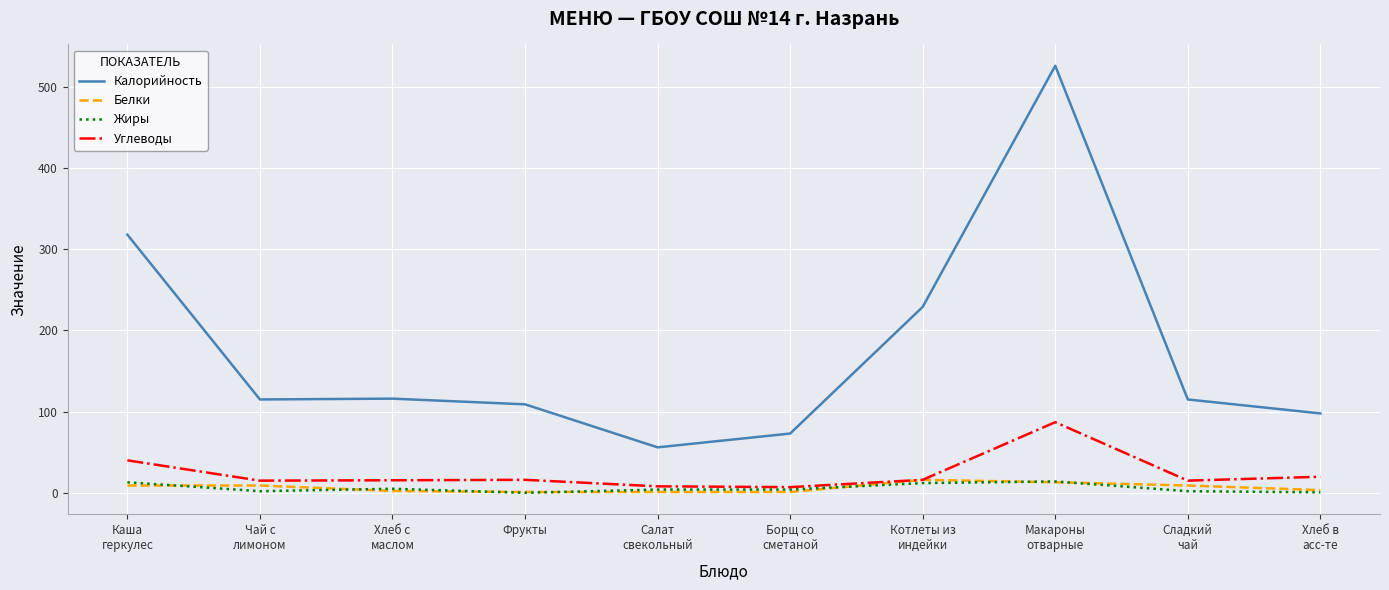

Which series has the largest range (max minus min)?

Калорийность